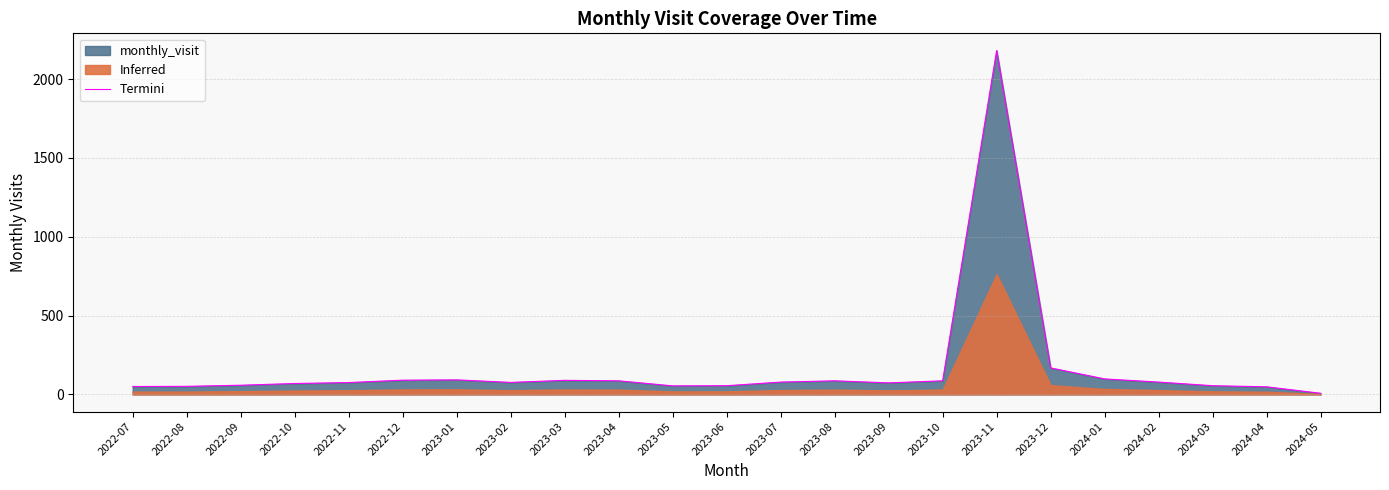

What is the maximum value shown in the chart?

2181